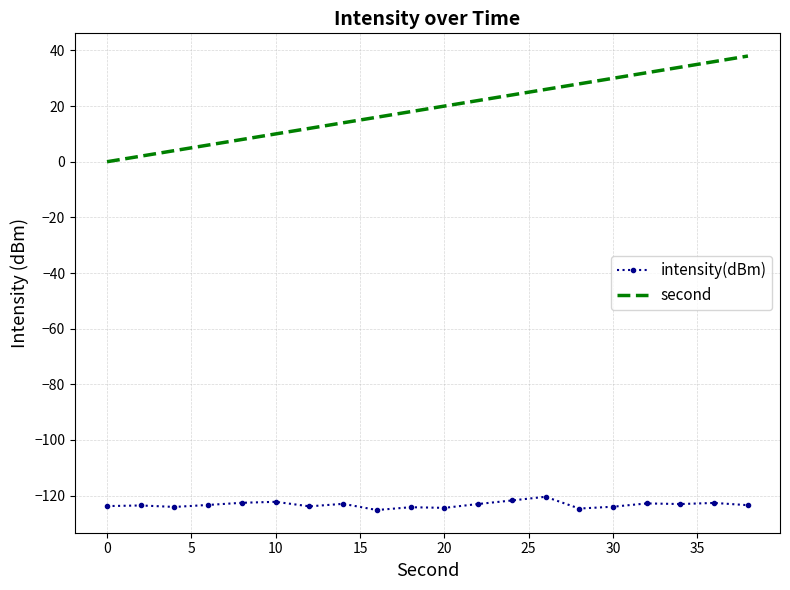

Which series has the largest range (max minus min)?

second